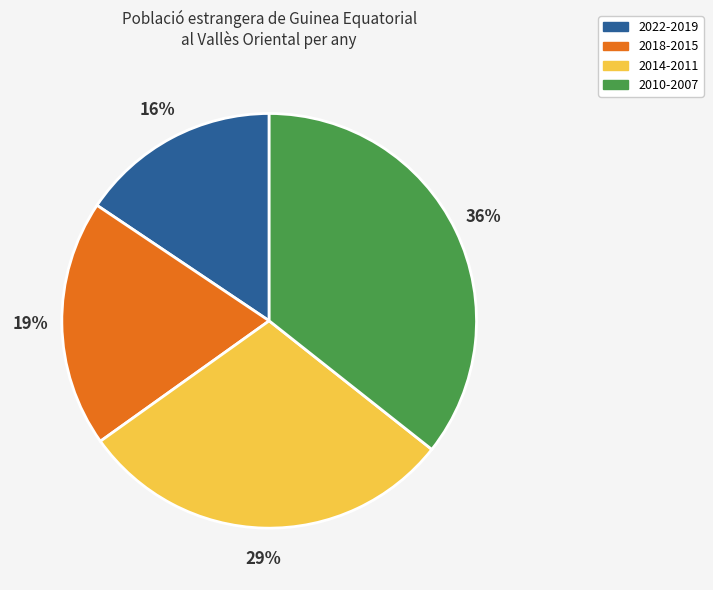

Which has a higher value, 2014-2011 or 2018-2015?

2014-2011